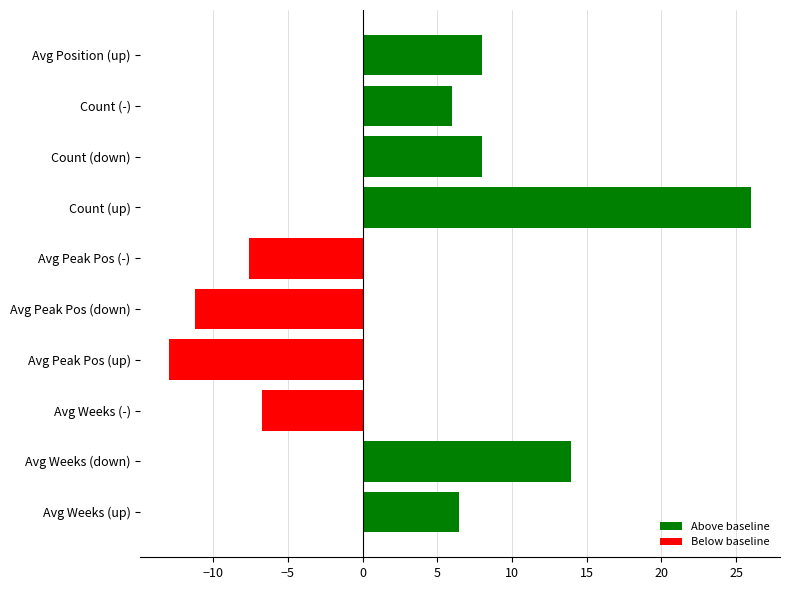

Which has a higher value, Count (down) or Count (up)?

Count (up)